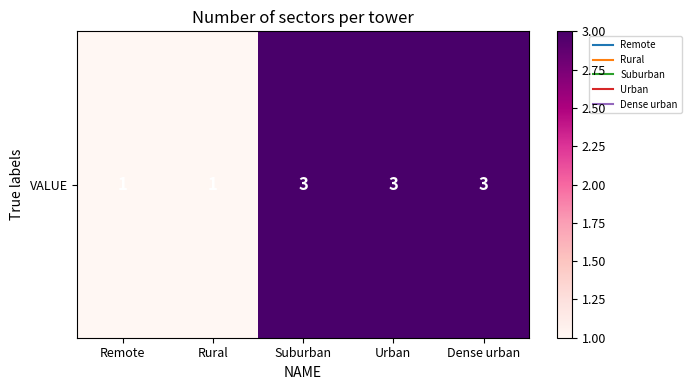

Which label corresponds to the smallest value in the chart?

Remote